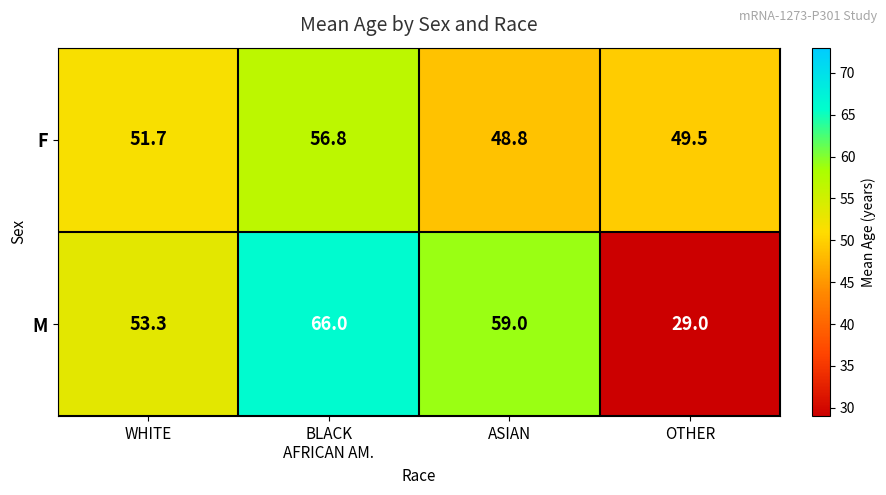

Between WHITE and OTHER, which series saw the biggest shift?

M